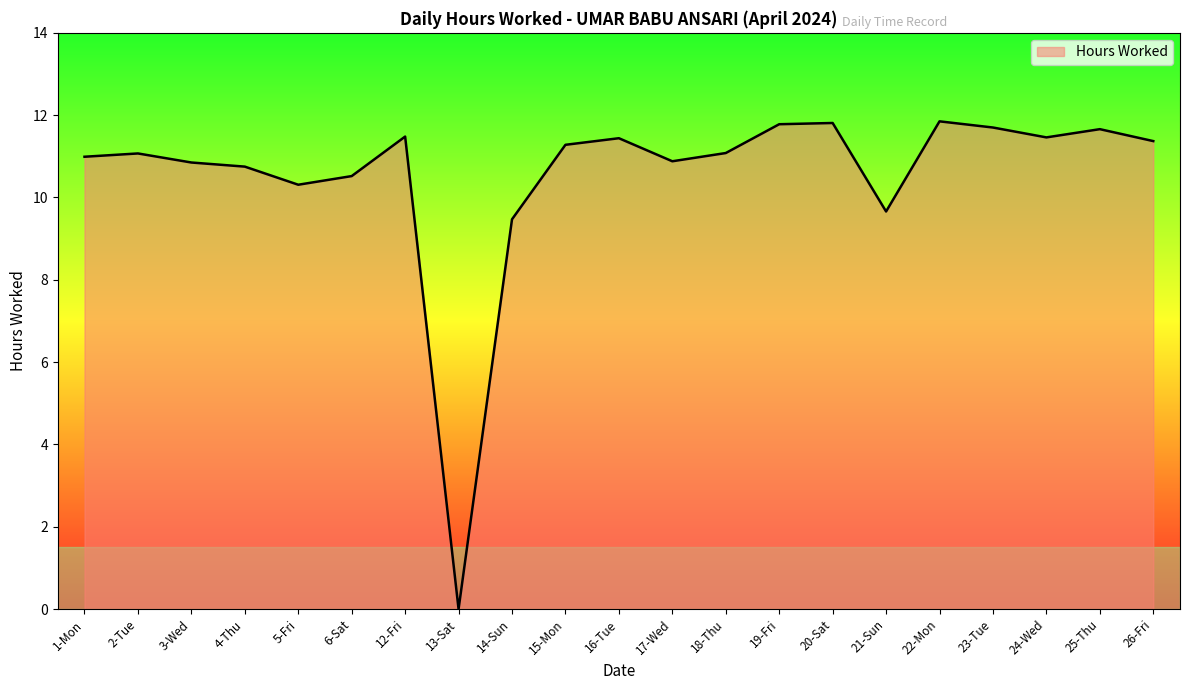

Between 19-Fri and 21-Sun, which is larger?

19-Fri